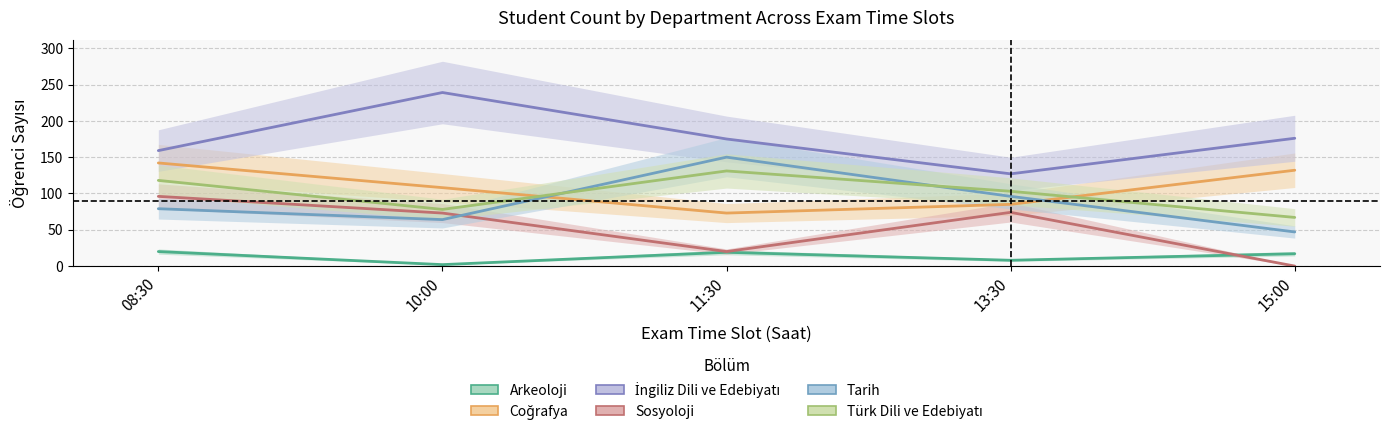

What is the sum of all İngiliz Dili ve Edebiyatı values?

876